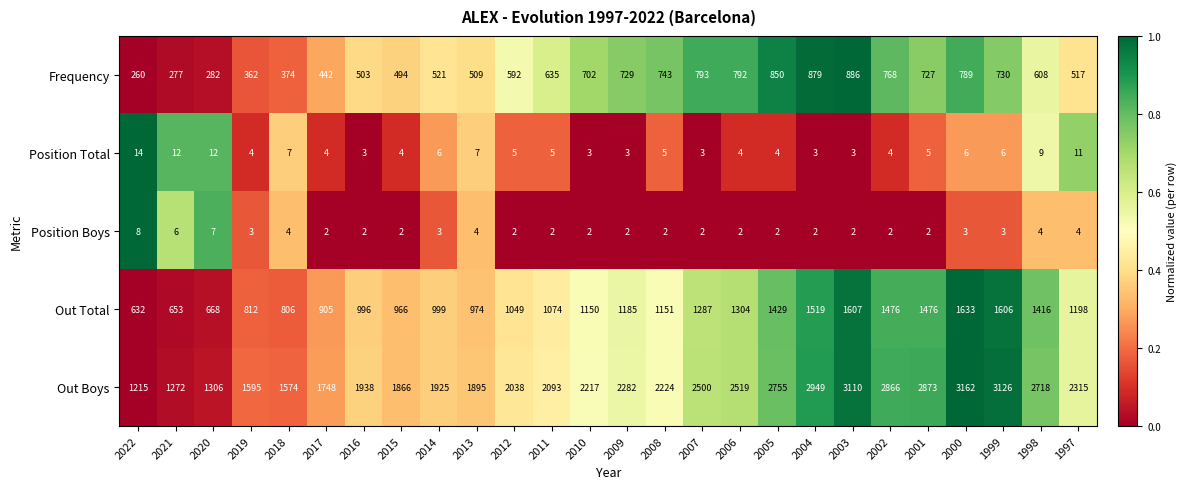

What is the average value of the Position Boys series?

3